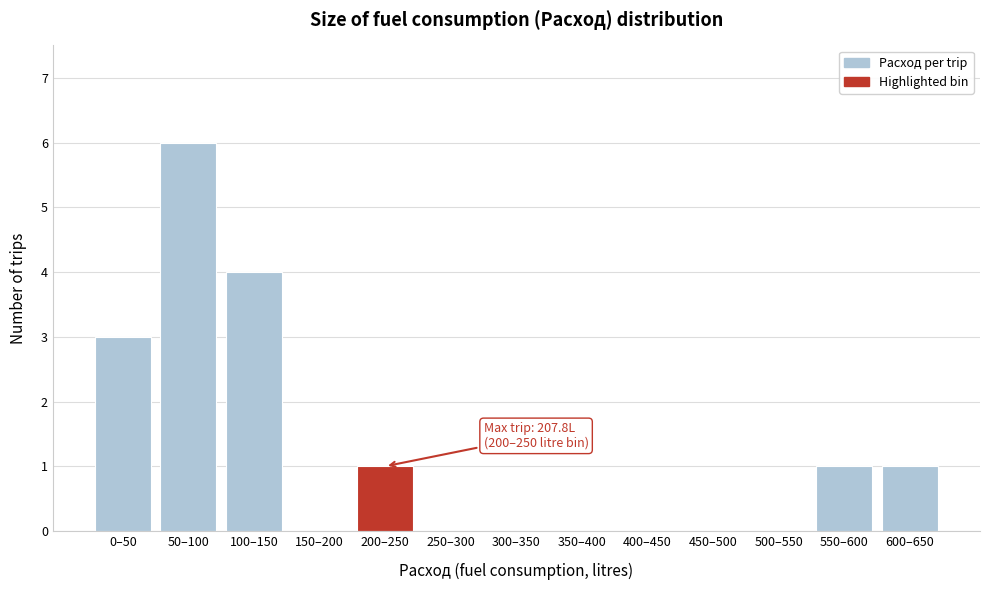

Reading left to right, extract all data points from this chart.

0–50=3	50–100=6	100–150=4	150–200=0	200–250=1	250–300=0	300–350=0	350–400=0	400–450=0	450–500=0	500–550=0	550–600=1	600–650=1